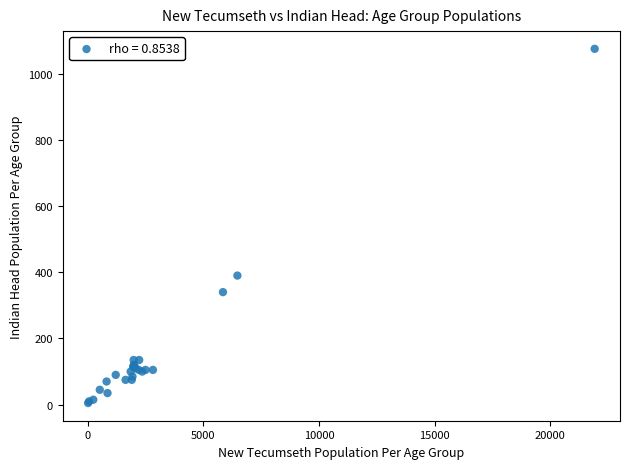

What Y value in the scatter plot is closest to 540?

390